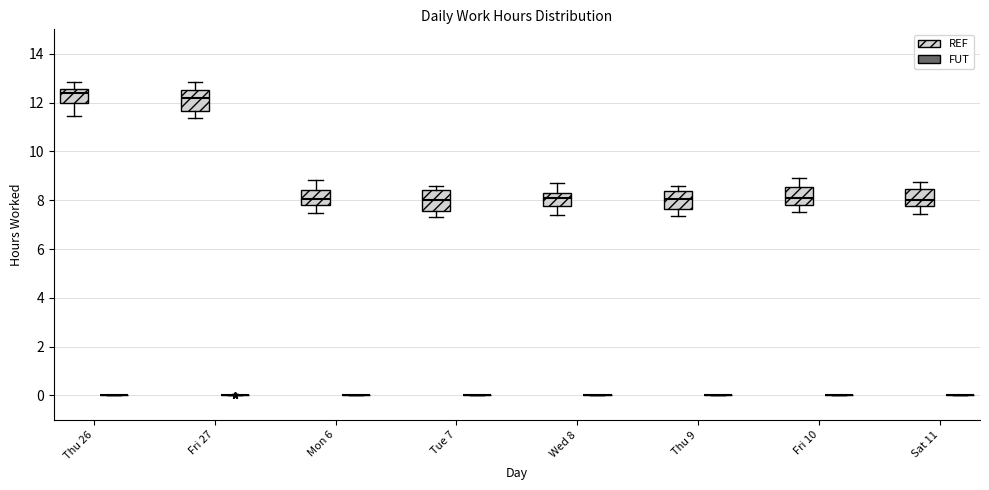

Reading left to right, read every box against the y-axis: the position of its median line, the range the box covers, and the ends of its whiskers. The values are not printed on the chart, so give them approximately, as read against the axis.

Thu 26 (REF): median 12.4, box 12.0 to 12.6, whiskers 11.4 to 12.8
Thu 26 (FUT): box collapsed to a line at 0.0, whiskers 0.0 to 0.0
Fri 27 (REF): median 12.2, box 11.6 to 12.6, whiskers 11.4 to 12.8
Fri 27 (FUT): box collapsed to a line at 0.0, whiskers 0.0 to 0.0
Mon 6 (REF): median 8.0, box 7.8 to 8.4, whiskers 7.4 to 8.8
Mon 6 (FUT): box collapsed to a line at 0.0, whiskers 0.0 to 0.0
Tue 7 (REF): median 8.0, box 7.6 to 8.4, whiskers 7.4 to 8.6
Tue 7 (FUT): box collapsed to a line at 0.0, whiskers 0.0 to 0.0
Wed 8 (REF): median 8.0, box 7.8 to 8.2, whiskers 7.4 to 8.6
Wed 8 (FUT): box collapsed to a line at 0.0, whiskers 0.0 to 0.0
Thu 9 (REF): median 8.0, box 7.6 to 8.4, whiskers 7.4 to 8.6
Thu 9 (FUT): box collapsed to a line at 0.0, whiskers 0.0 to 0.0
Fri 10 (REF): median 8.0, box 7.8 to 8.6, whiskers 7.6 to 9.0
Fri 10 (FUT): box collapsed to a line at 0.0, whiskers 0.0 to 0.0
Sat 11 (REF): median 8.0, box 7.8 to 8.4, whiskers 7.4 to 8.8
Sat 11 (FUT): box collapsed to a line at 0.0, whiskers 0.0 to 0.0